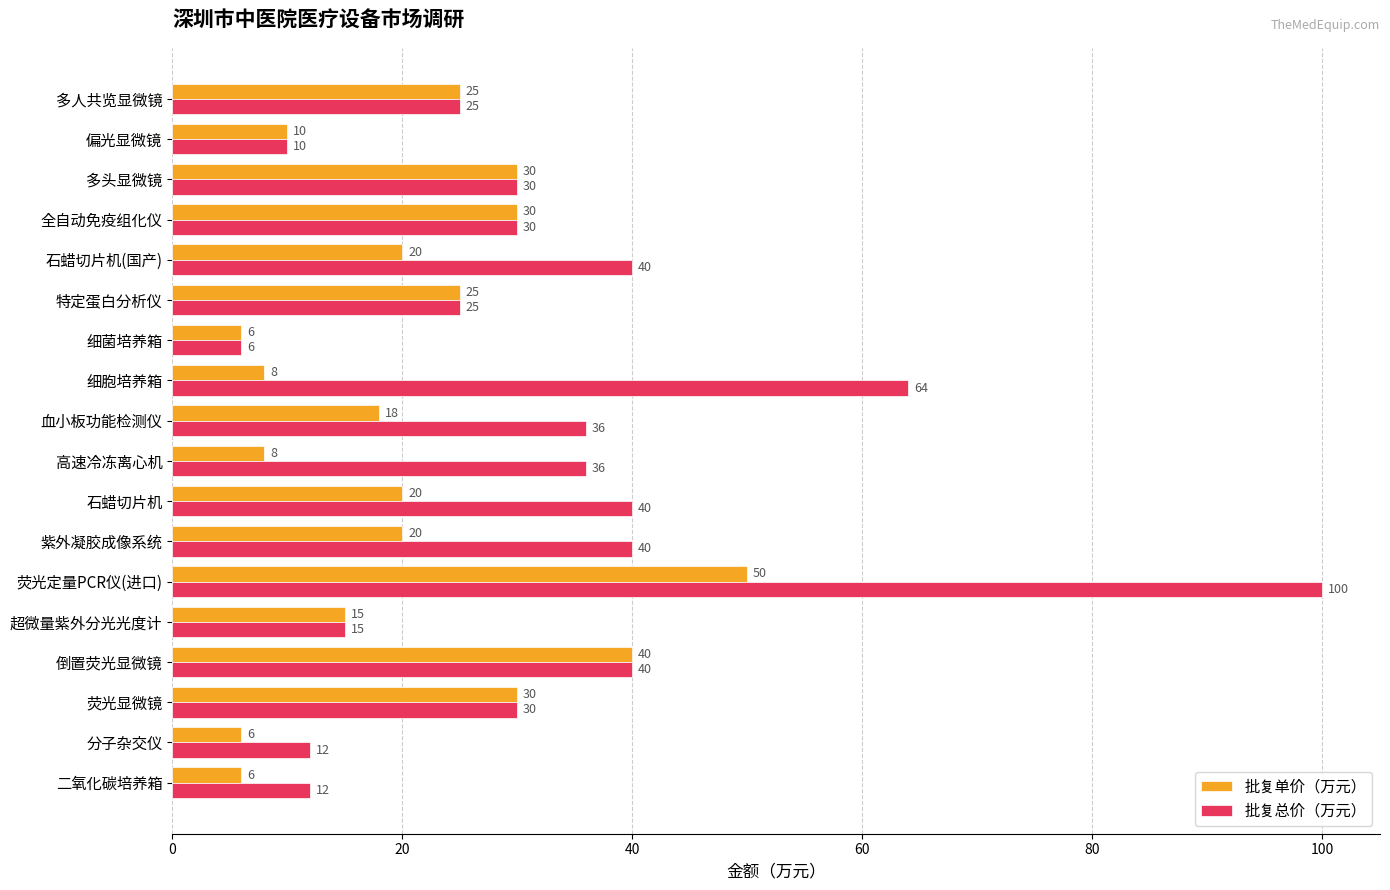

List the series in order of their peak value, lowest first.

批复单价（万元）, 批复总价（万元）